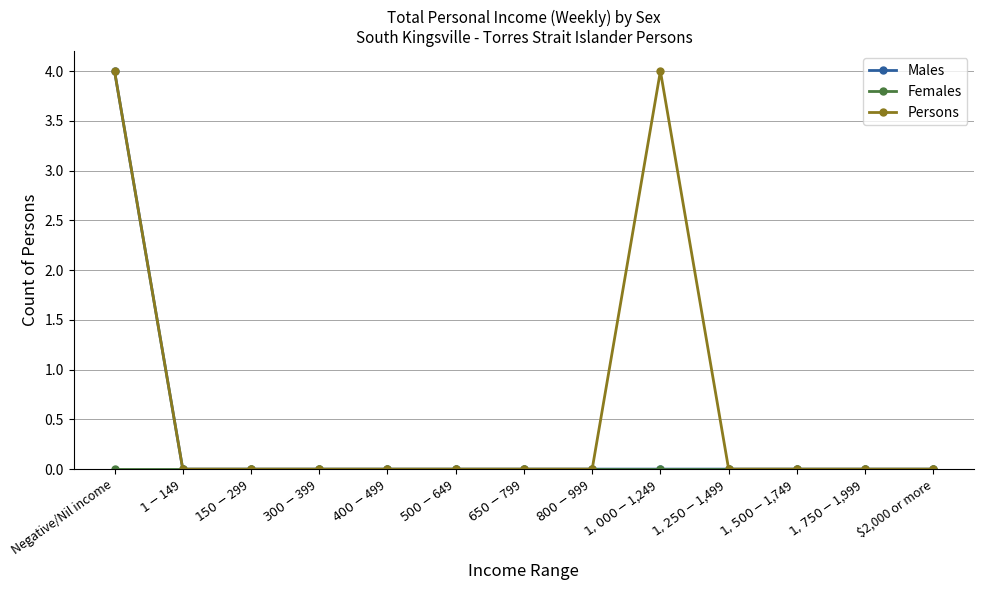

What is the label of the 8th point from the left?

$800-$999